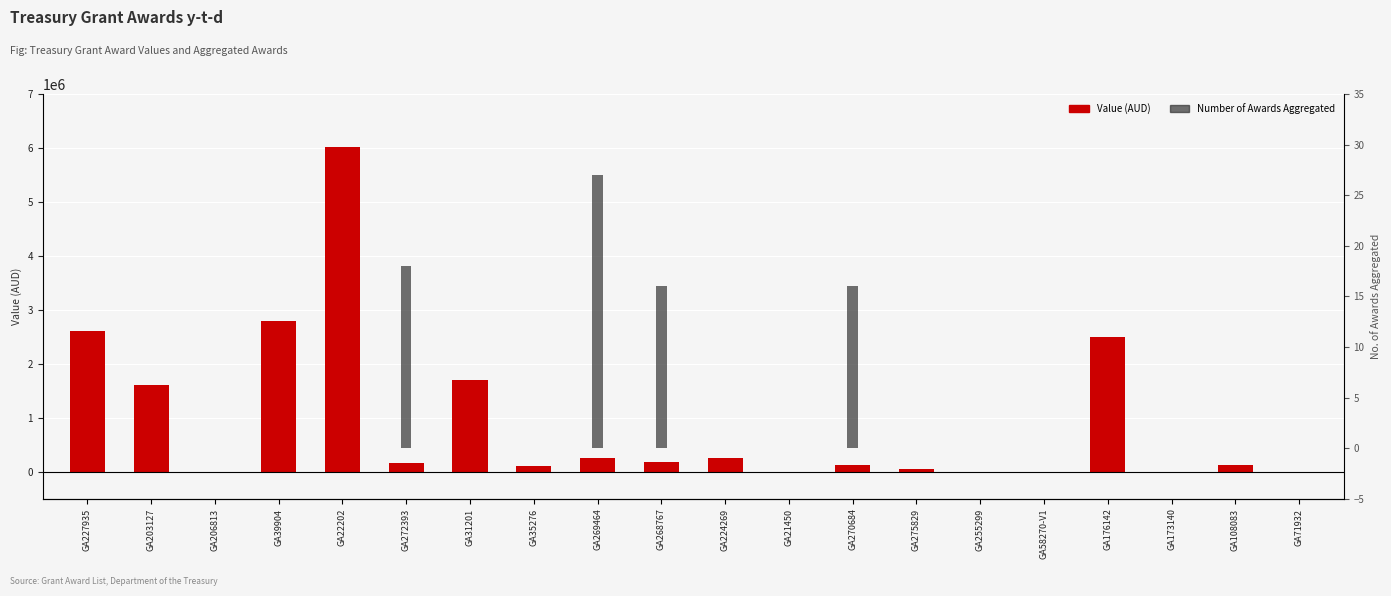

Is it true that Value (AUD) equals 184000 at GA268767?

True